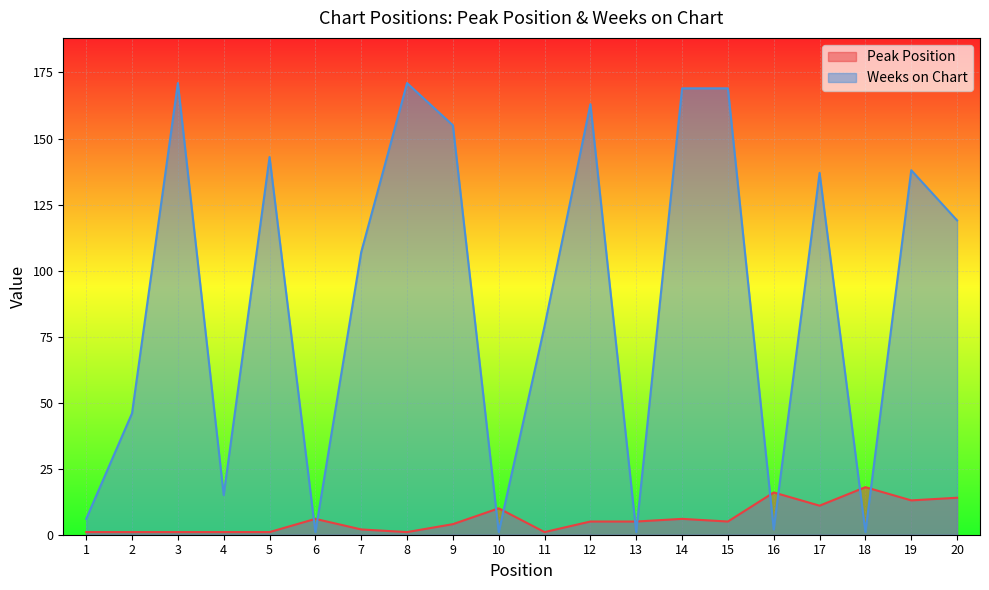

Reading right to left, transcribe all the data shown in this chart.

Peak Position: 20=14	19=13	18=18	17=11	16=16	15=5	14=6	13=5	12=5	11=1	10=10	9=4	8=1	7=2	6=6	5=1	4=1	3=1	2=1	1=1
Weeks on Chart: 20=119	19=138	18=1	17=137	16=2	15=169	14=169	13=1	12=163	11=79	10=1	9=155	8=171	7=107	6=1	5=143	4=15	3=171	2=46	1=6